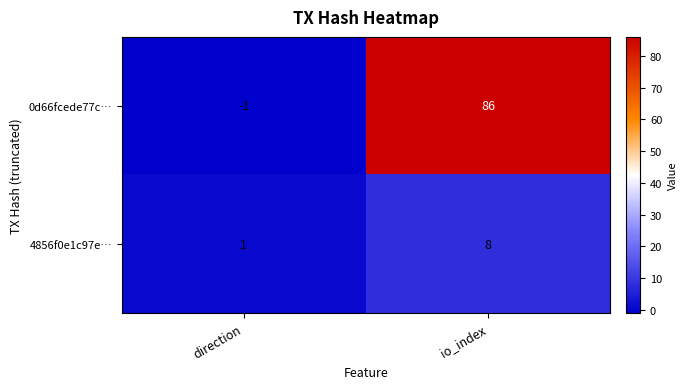

Rank the series by their maximum value, from highest to lowest.

0d66fcede77c…, 4856f0e1c97e…